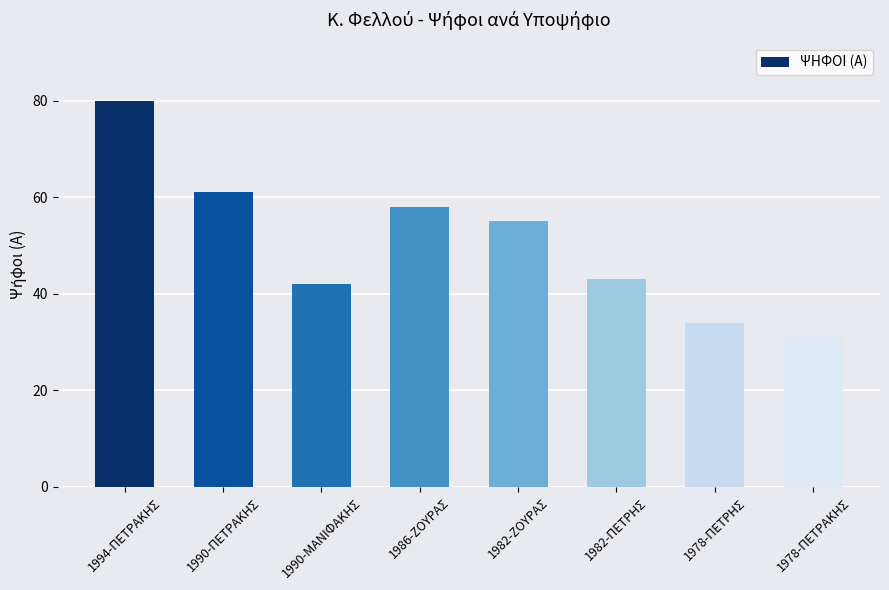

How many data points are less than 55?

4